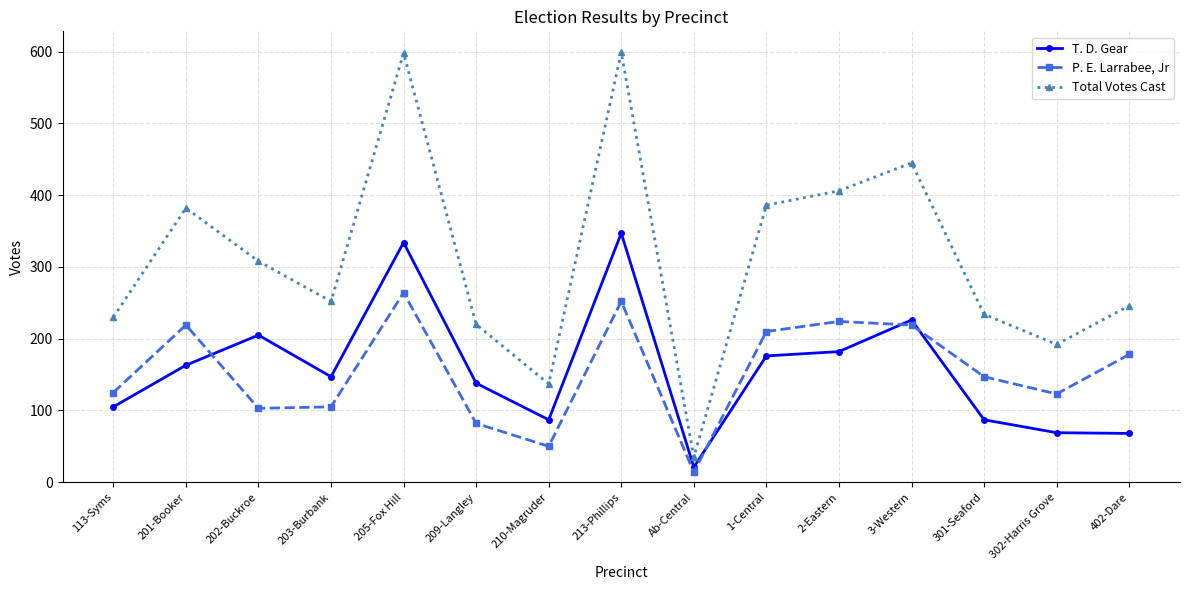

Where is T. D. Gear nearest to the value 184?

2-Eastern